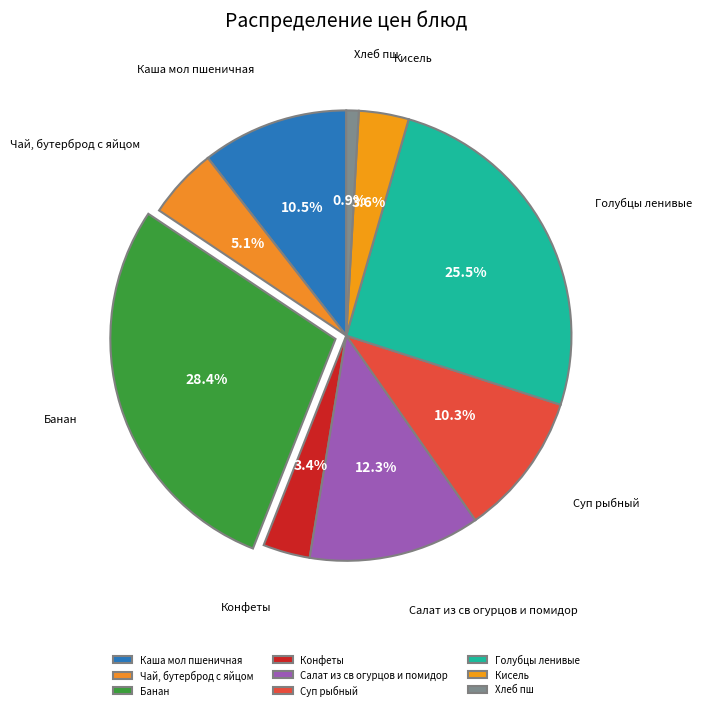

What is the ratio of the value at Суп рыбный to the value at Чай, бутерброд с яйцом?

2.0